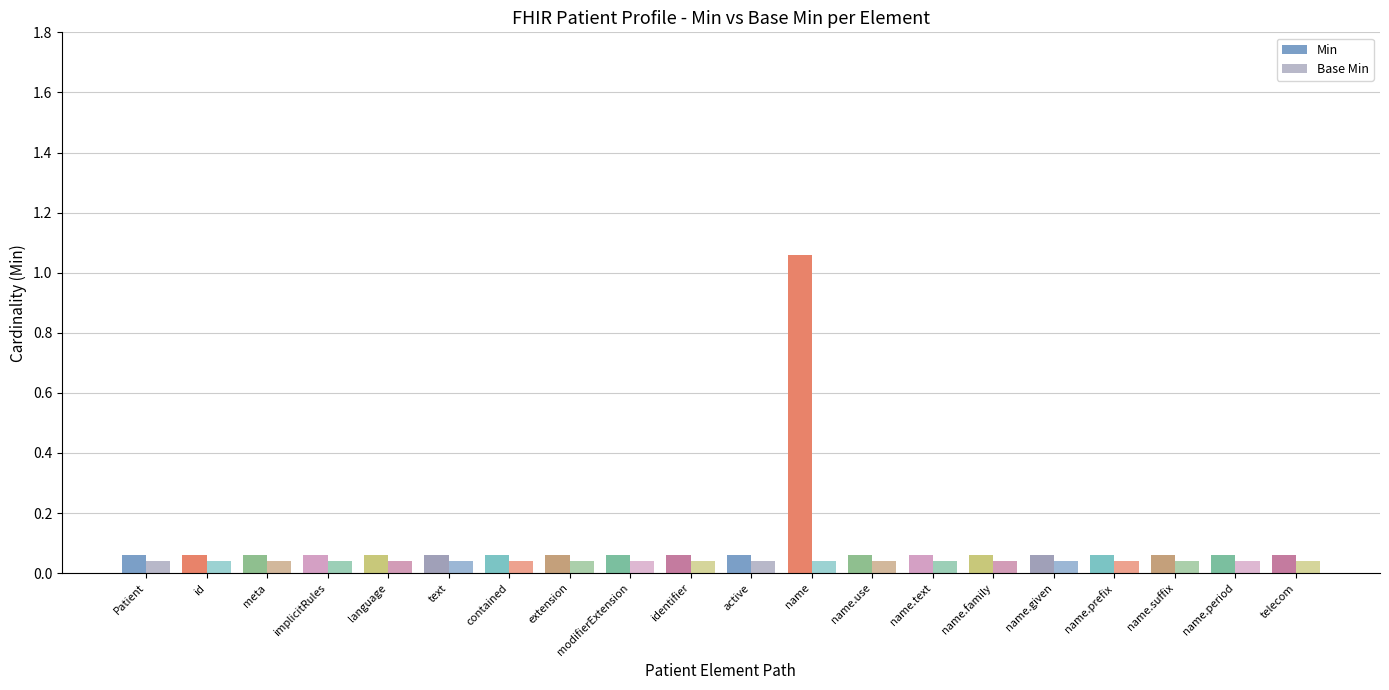

Count the number of categories in the chart.

20